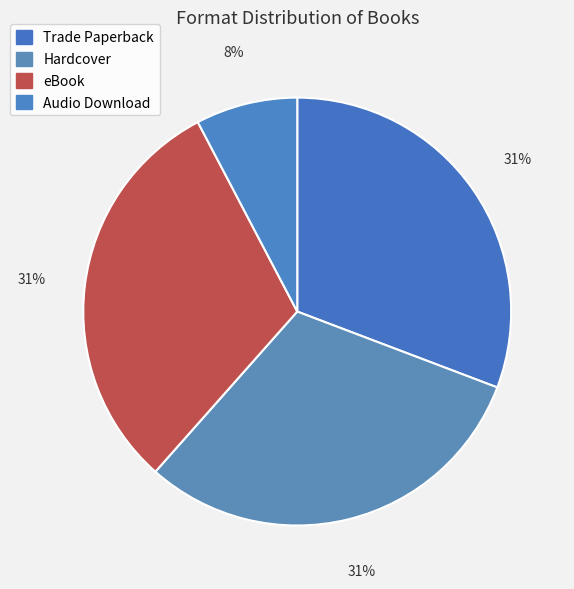

Is it true that eBook is 43% of the pie?

False